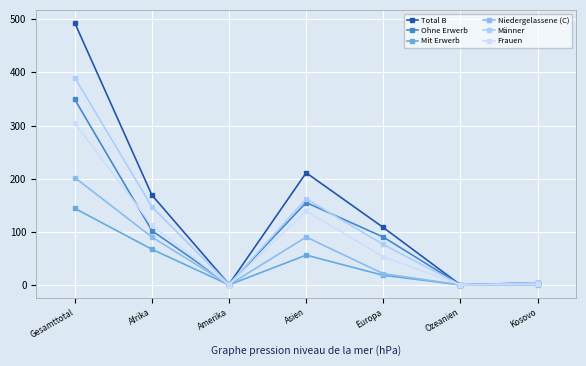

True or false: Niedergelassene (C) and Frauen cross at least once.

False